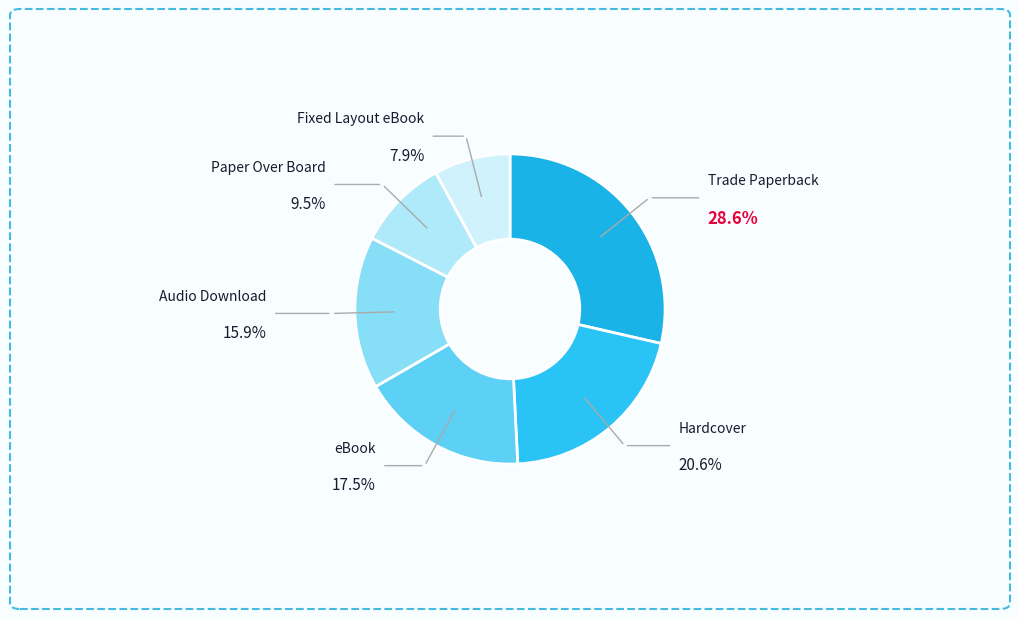

Which has a higher value, Paper Over Board or Trade Paperback?

Trade Paperback